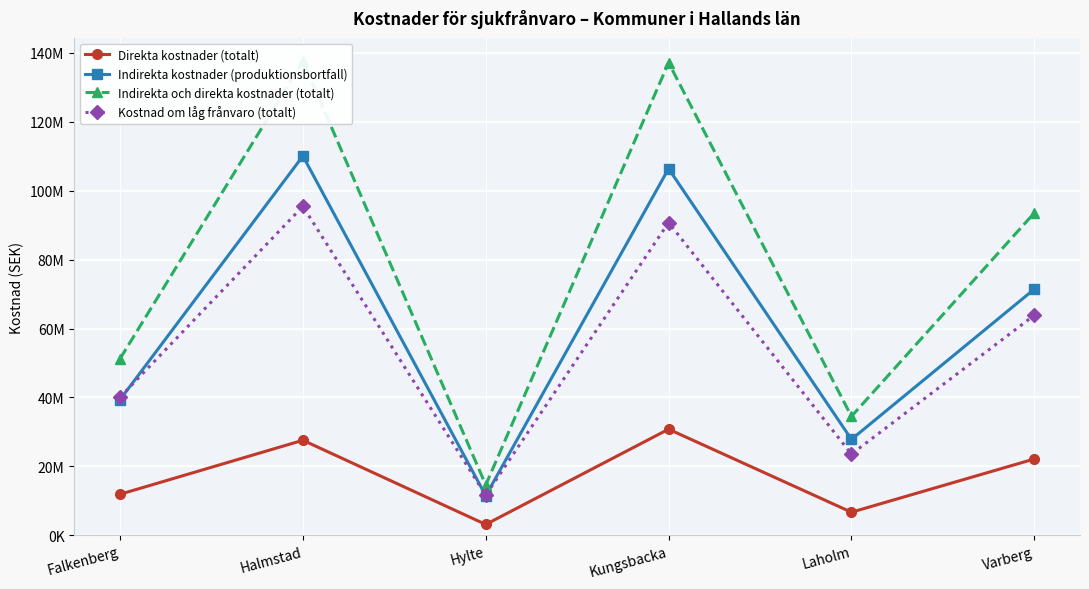

Reading left to right, what are all the values shown in this chart?

Direkta kostnader (totalt): Falkenberg=11889314	Halmstad=27561223	Hylte=3124532	Kungsbacka=30775935	Laholm=6671715	Varberg=22124837
Indirekta kostnader (produktionsbortfall): Falkenberg=39355832	Halmstad=110077696	Hylte=11461351	Kungsbacka=106405424	Laholm=27821326	Varberg=71426360
Indirekta och direkta kostnader (totalt): Falkenberg=51245146	Halmstad=137638919	Hylte=14585883	Kungsbacka=137181359	Laholm=34493041	Varberg=93551197
Kostnad om låg frånvaro (totalt): Falkenberg=40064388	Halmstad=95459255	Hylte=11614684	Kungsbacka=90750751	Laholm=23542869	Varberg=63852405